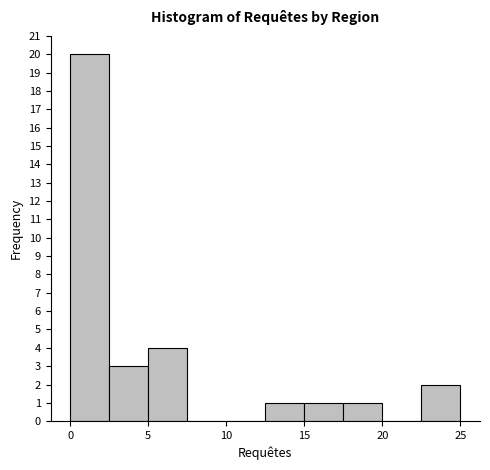

Reading left to right, transcribe this chart: for each bar, give the range it covers on the x-axis and its height. The values are not printed on the chart, so give them approximately, as read against the axis.

0.0 to 2.5: 20
2.5 to 5.0: 3
5.0 to 7.5: 4
7.5 to 10.0: 0
10.0 to 12.5: 0
12.5 to 15.0: 1
15.0 to 17.5: 1
17.5 to 20.0: 1
20.0 to 22.5: 0
22.5 to 25.0: 2